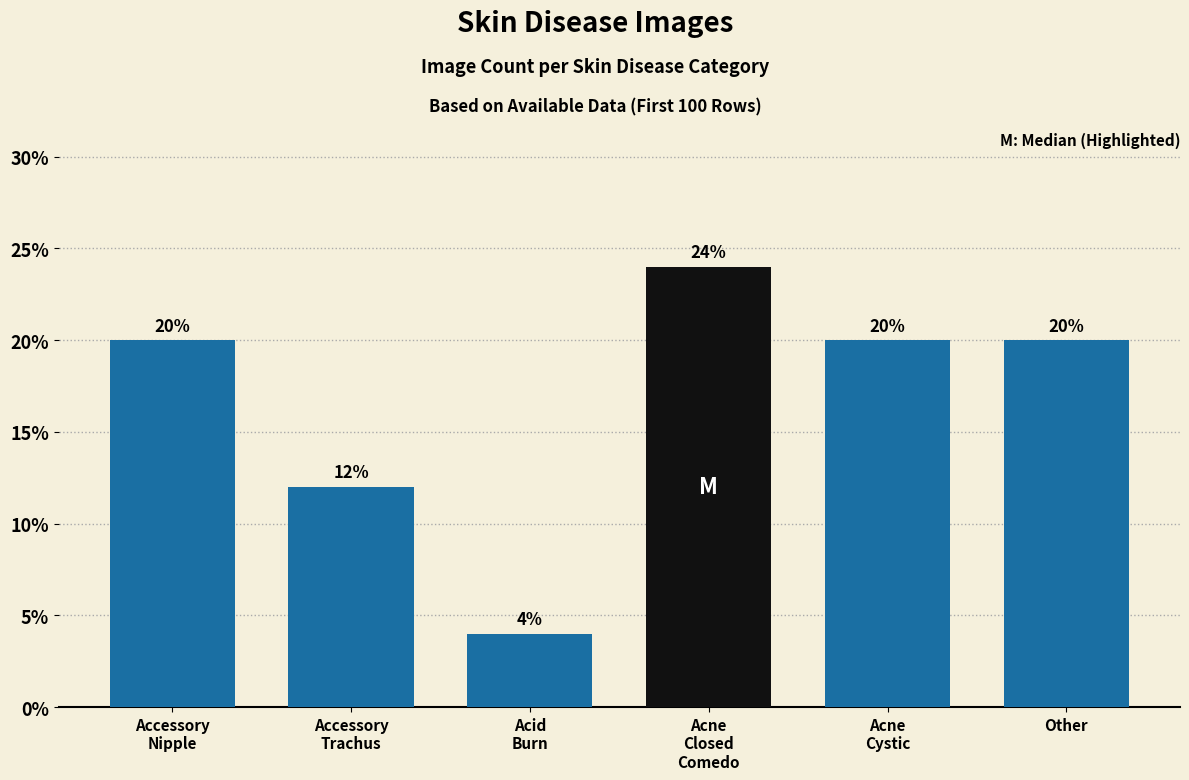

At which category does the chart reach its minimum across all series?

Acid
Burn